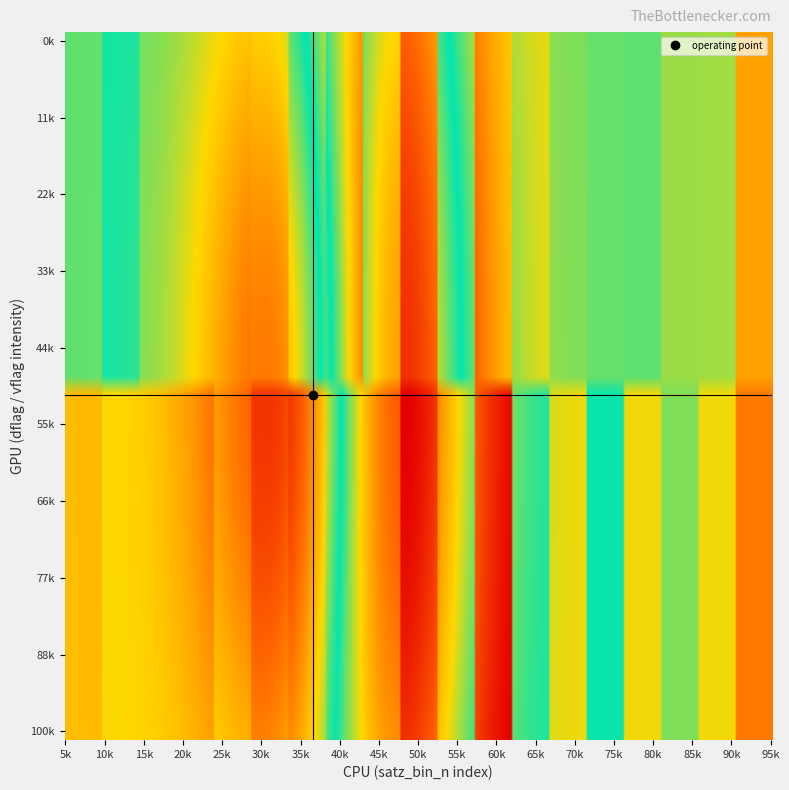

What is the difference between the second highest and second lowest values?

16